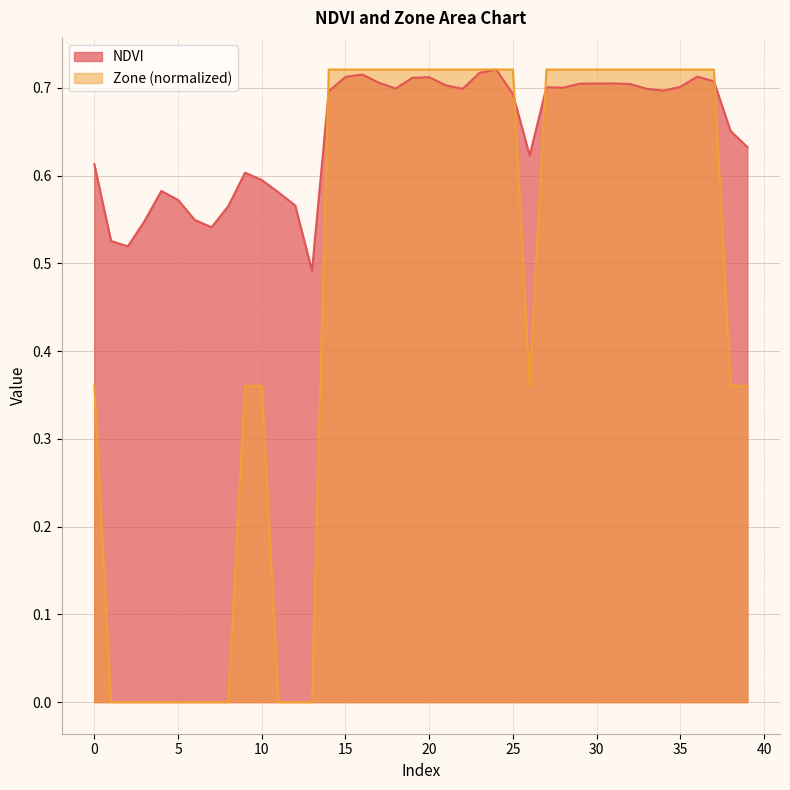

How many intersections are there between Zone and NDVI?

4